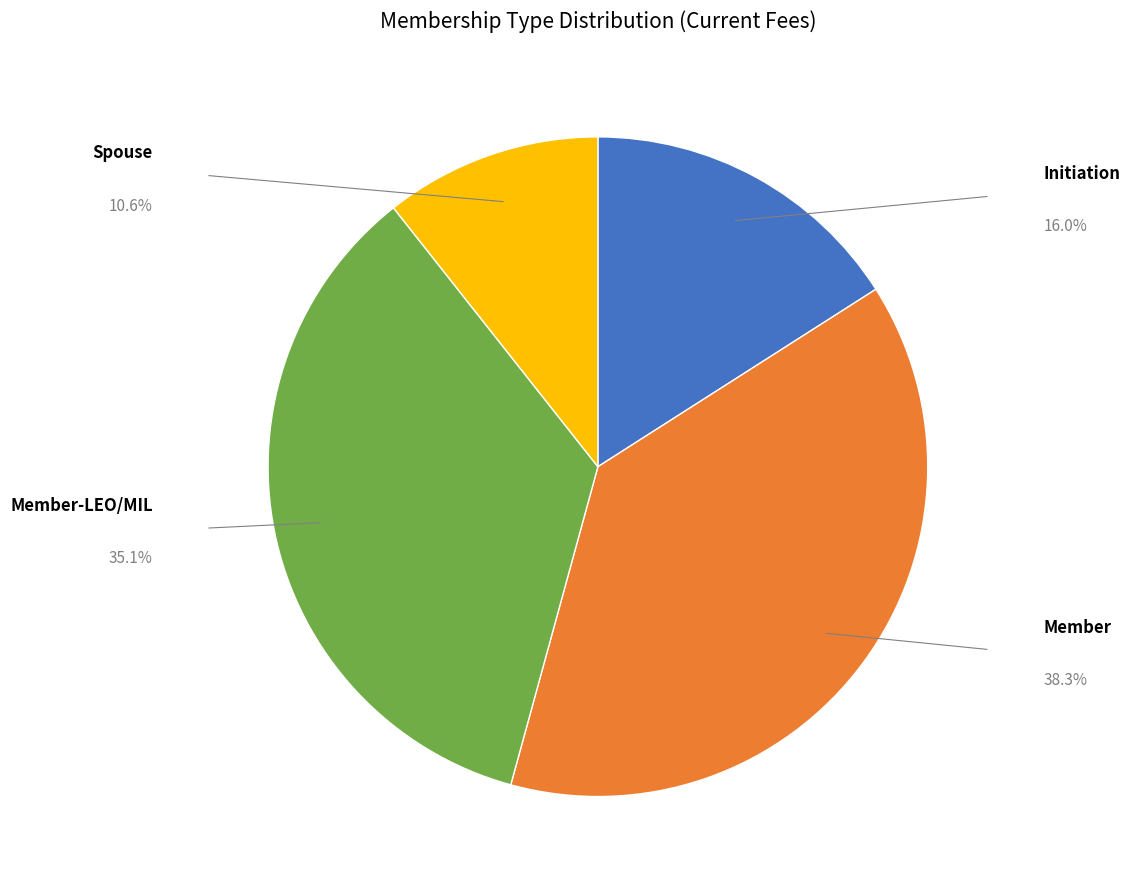

Is there any slice that represents more than half of the pie?

No